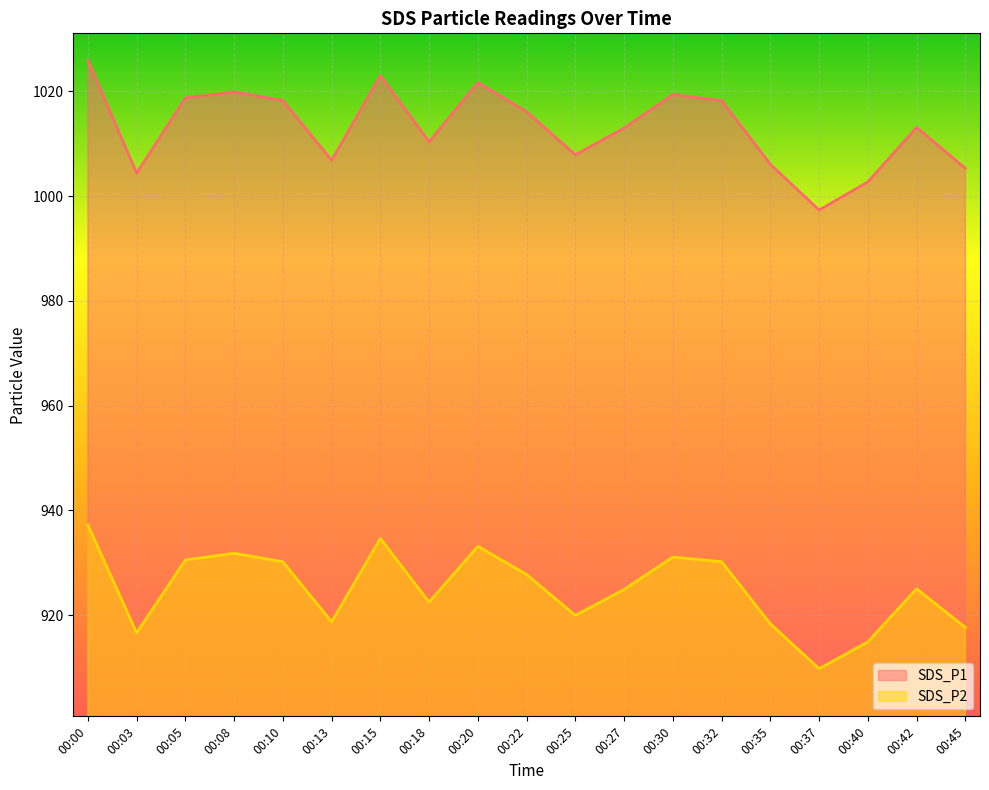

What is the highest value of the SDS_P2 series?

937.2